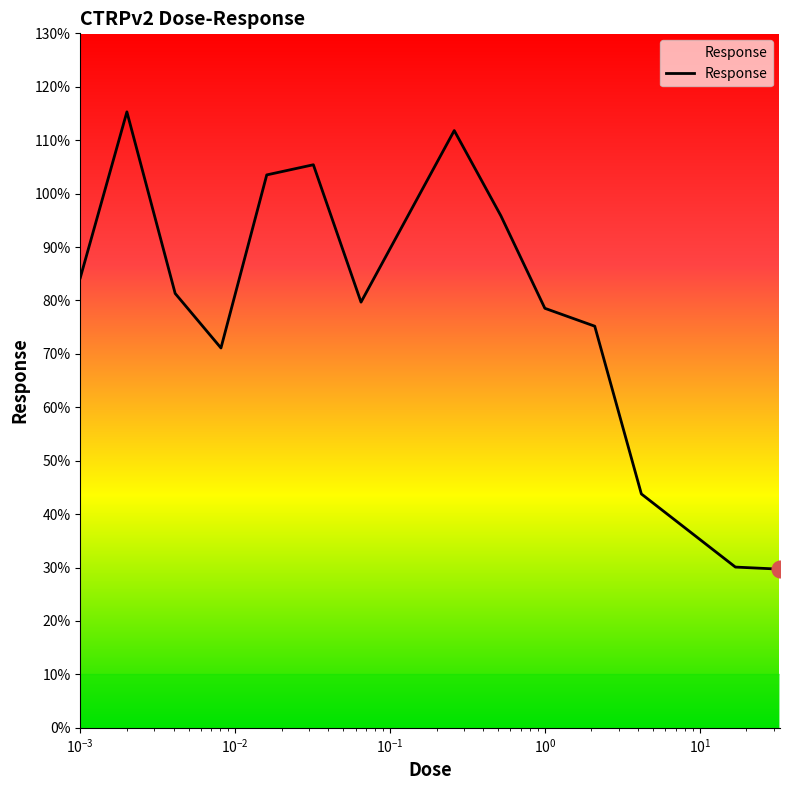

What is the maximum value shown in the chart?

115.3